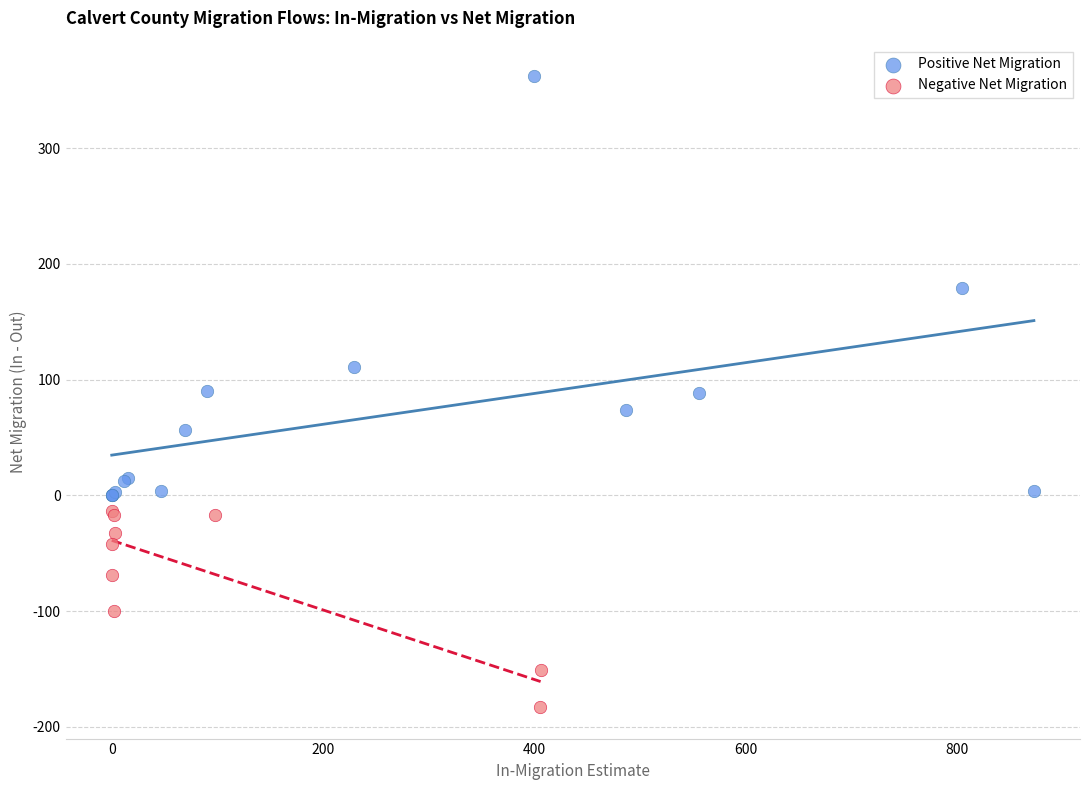

Which series reaches the minimum Y coordinate?

Negative Net Migration